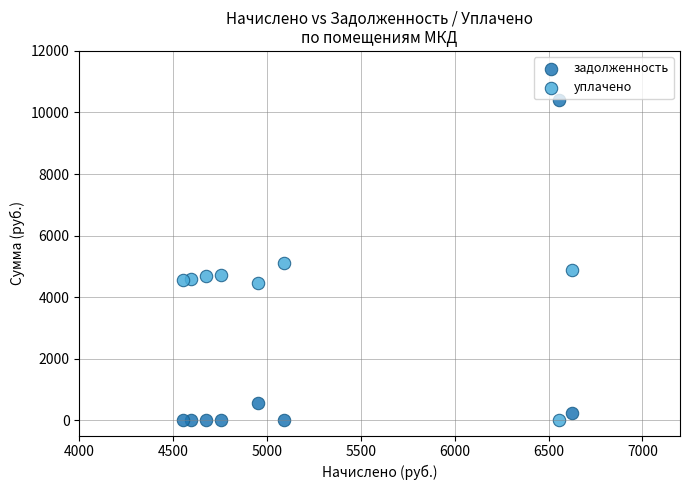

Which series reaches the maximum Y coordinate?

задолженность